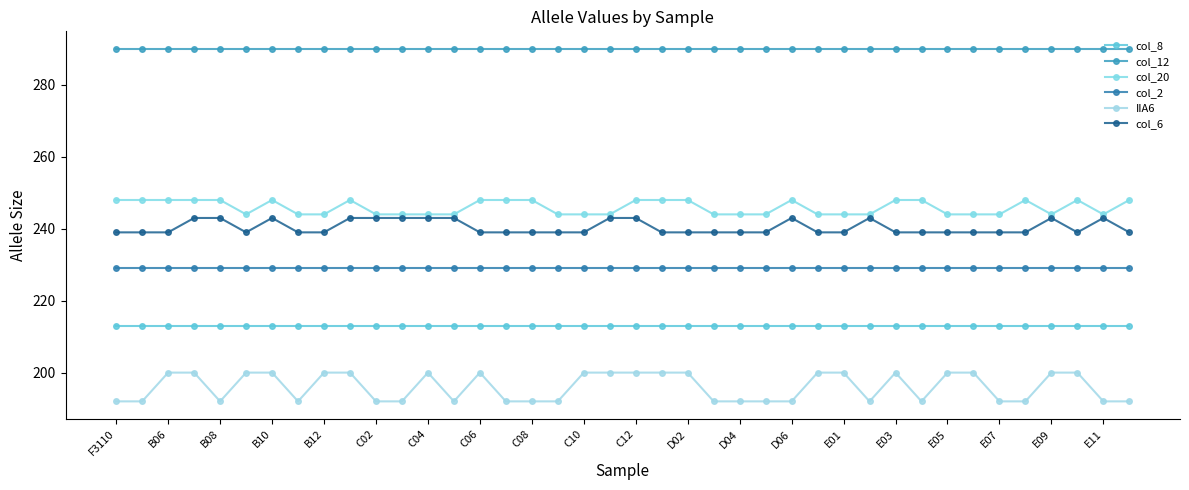

At how many categories does at least one series exceed 229?

40